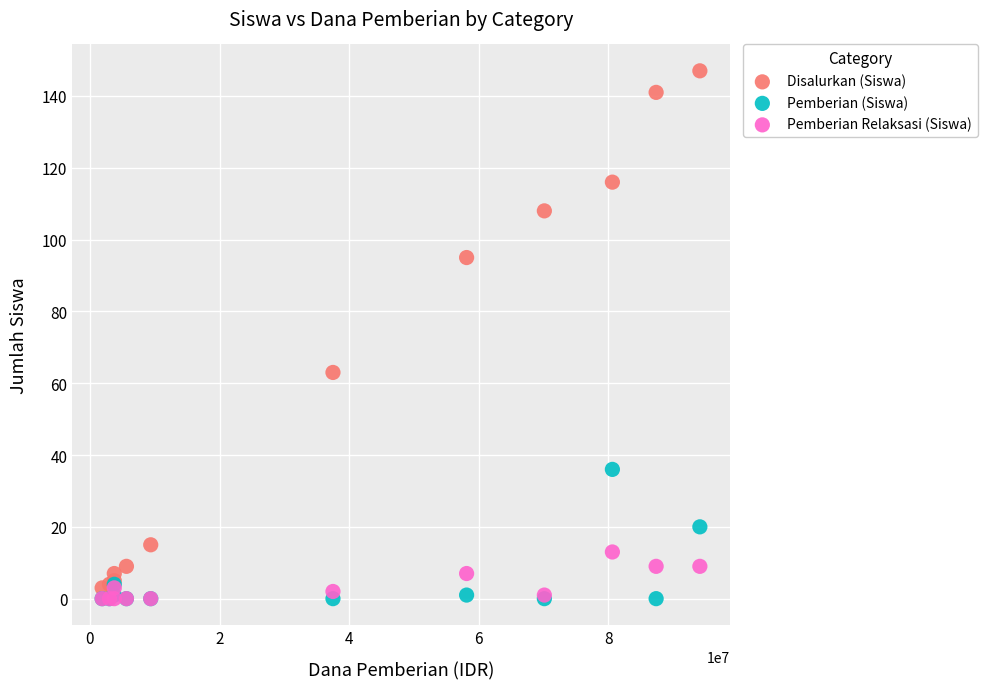

What are all the series names shown in the legend?

Disalurkan (Siswa), Pemberian (Siswa), Pemberian Relaksasi (Siswa)